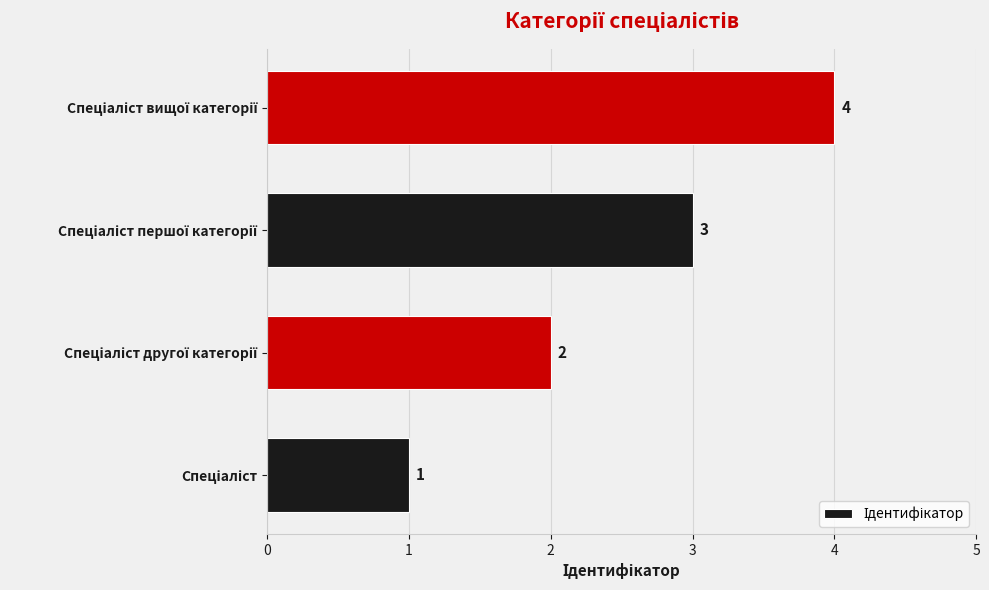

How many values are between 2 and 4?

3